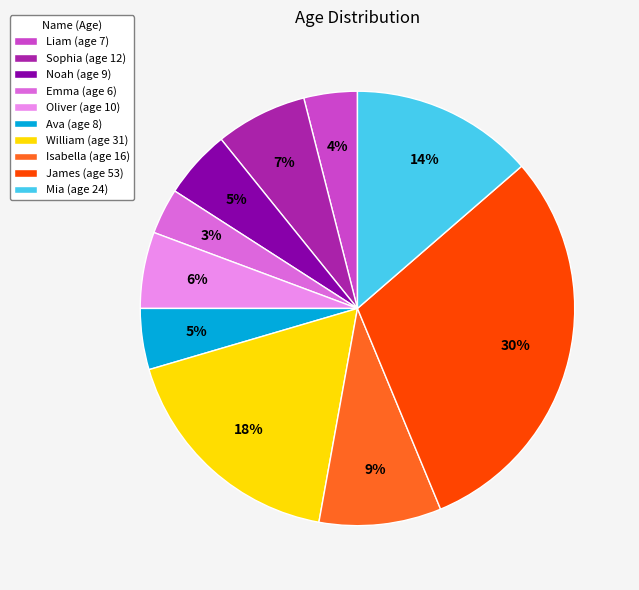

The Ava slice represents 5% of the pie. True or false?

True